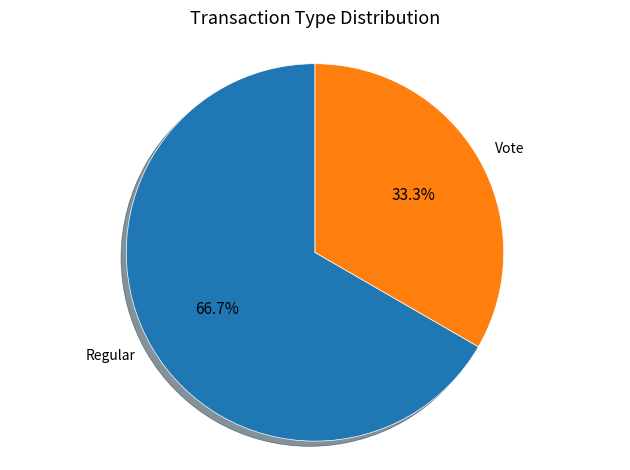

Rank the categories by value from lowest to highest.

Vote, Regular